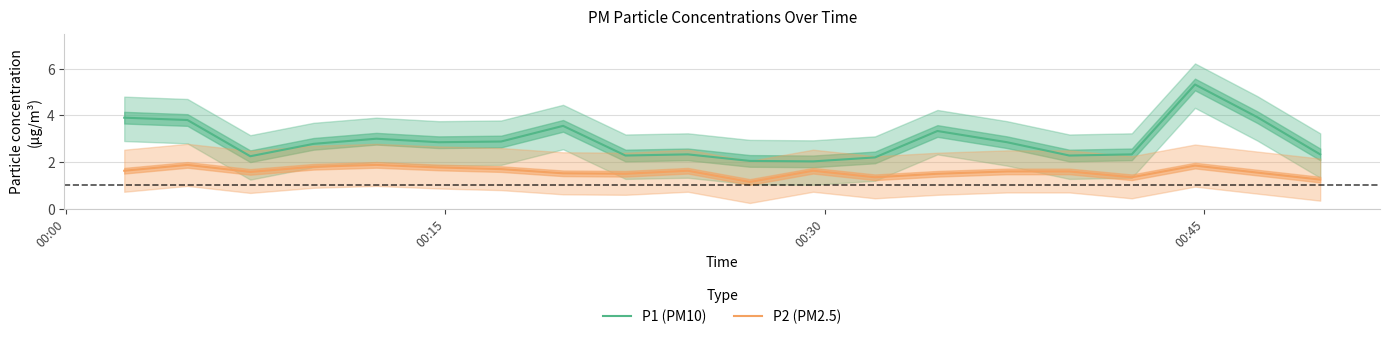

What is the difference between the second highest and minimum values in the P1 (PM10) series?

1.9